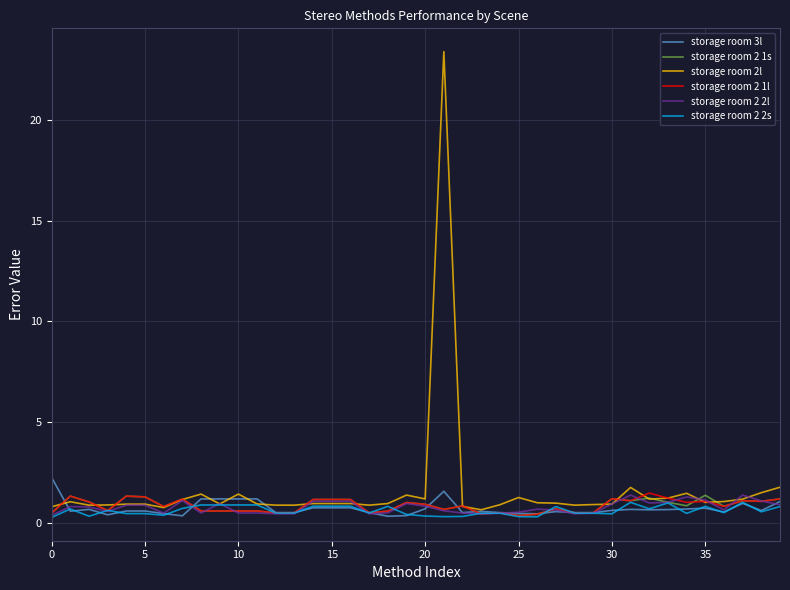

What is the maximum value shown in the chart?

23.4